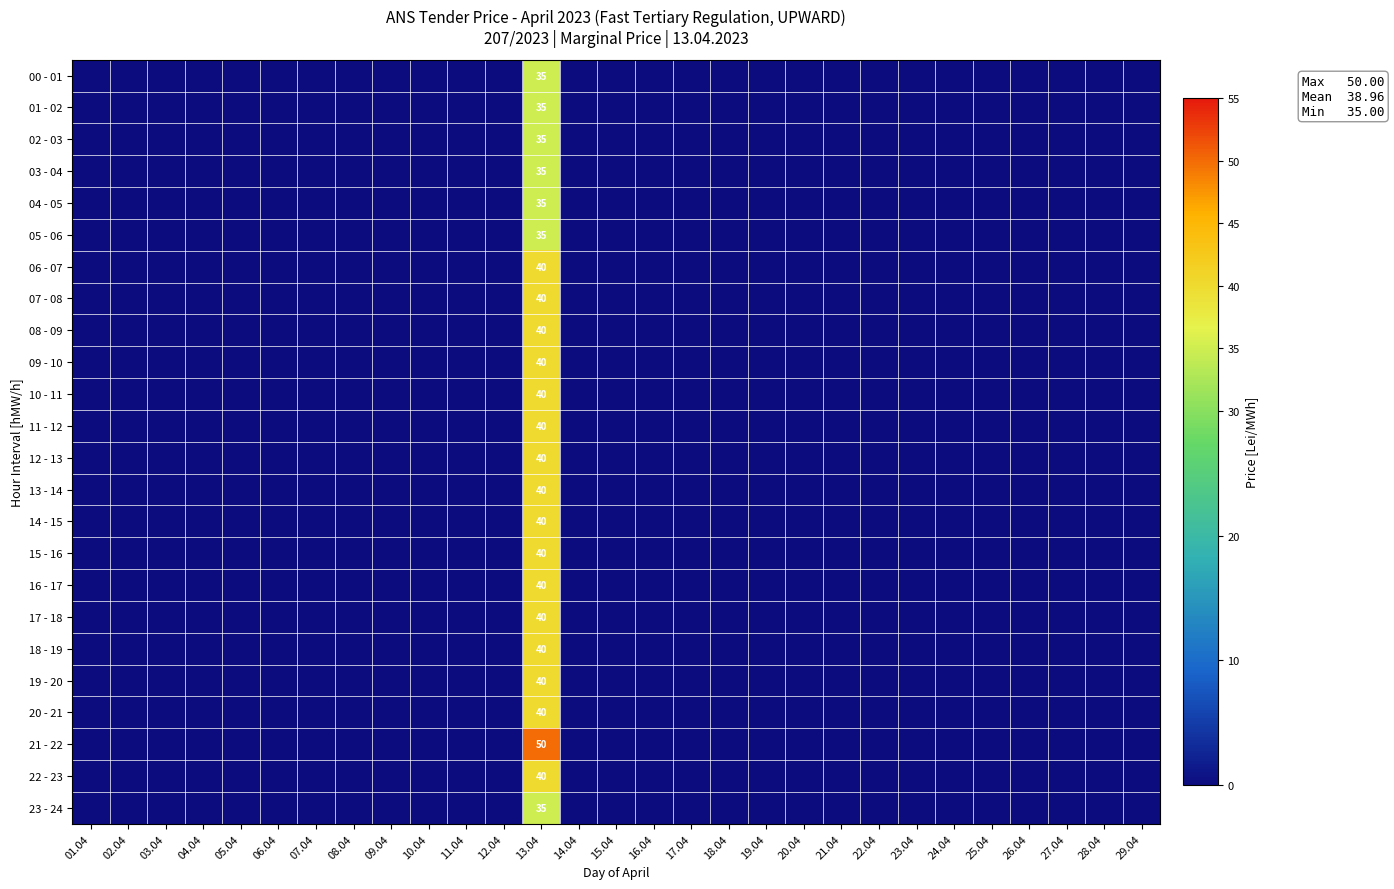

Which has a higher value, 27.04 or 01.04?

27.04